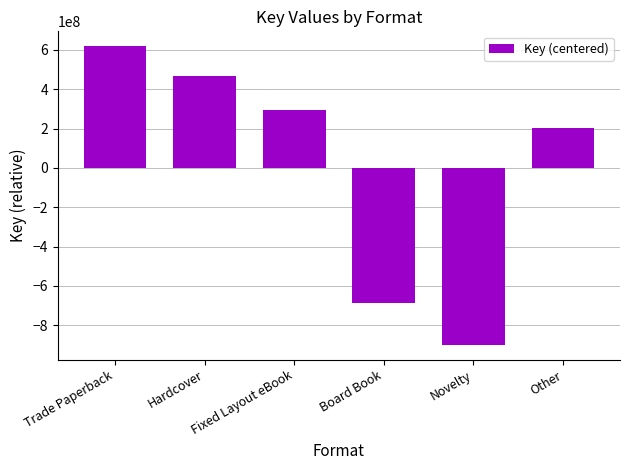

Does the chart contain stacked bars?

No